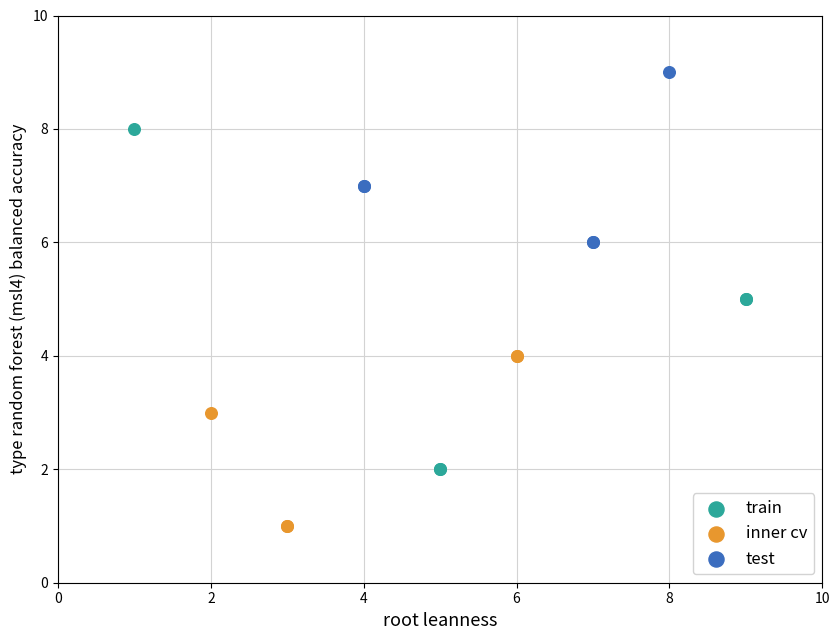

Which series contains the lowest Y value?

inner cv